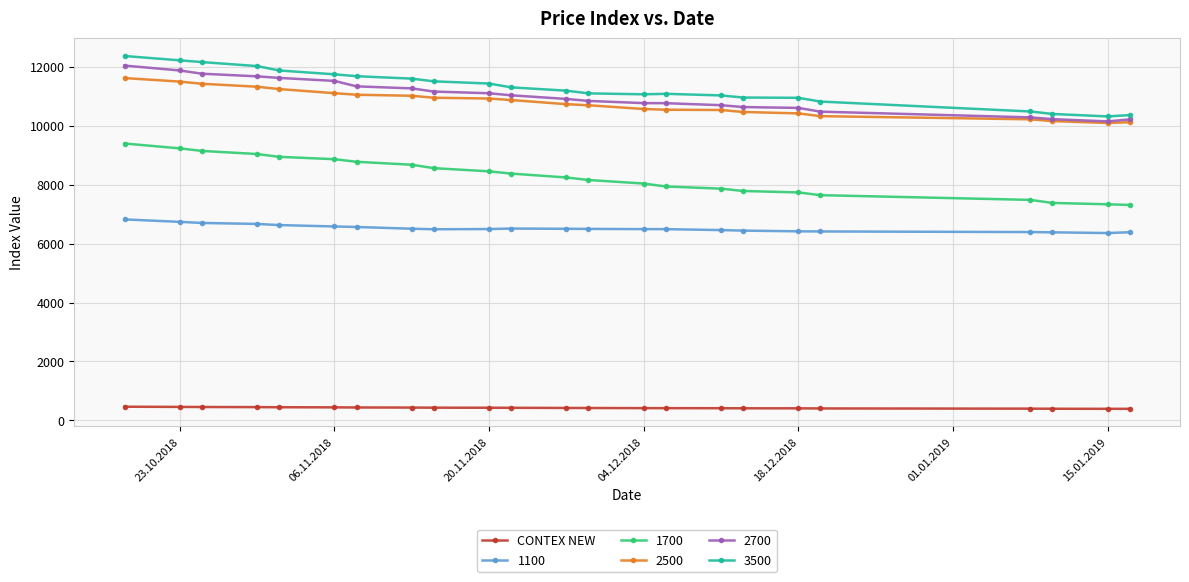

What is the minimum value for 1100?

6355